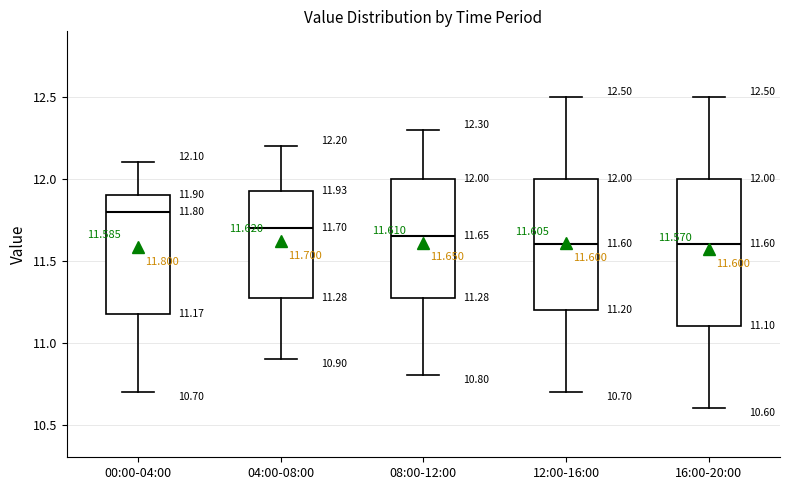

Which box is the tallest, from its lower edge to its upper edge?

16:00-20:00